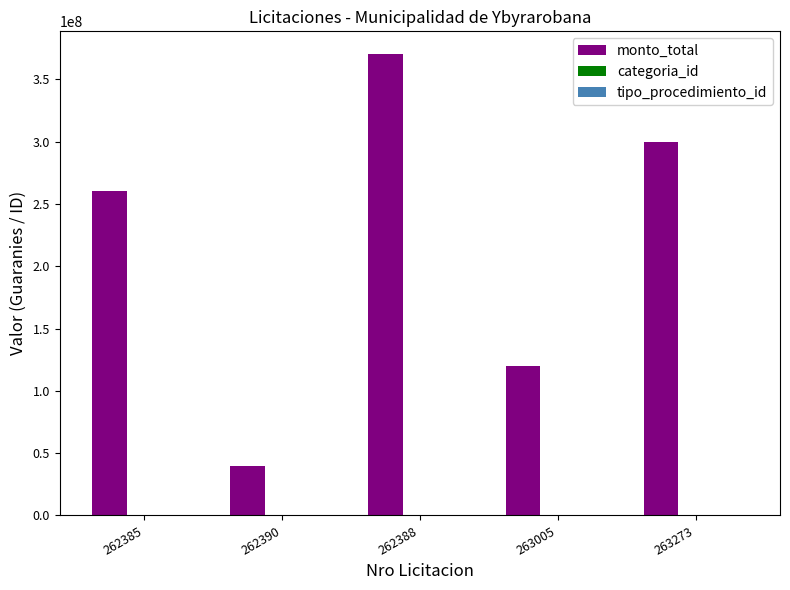

Which series changed the most between 262385 and 263273?

monto_total